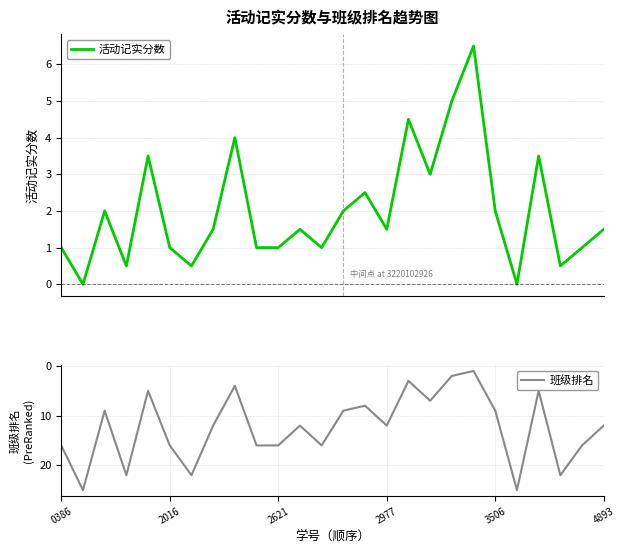

The 班级排名 series shows 12 at 2977. True or false?

True